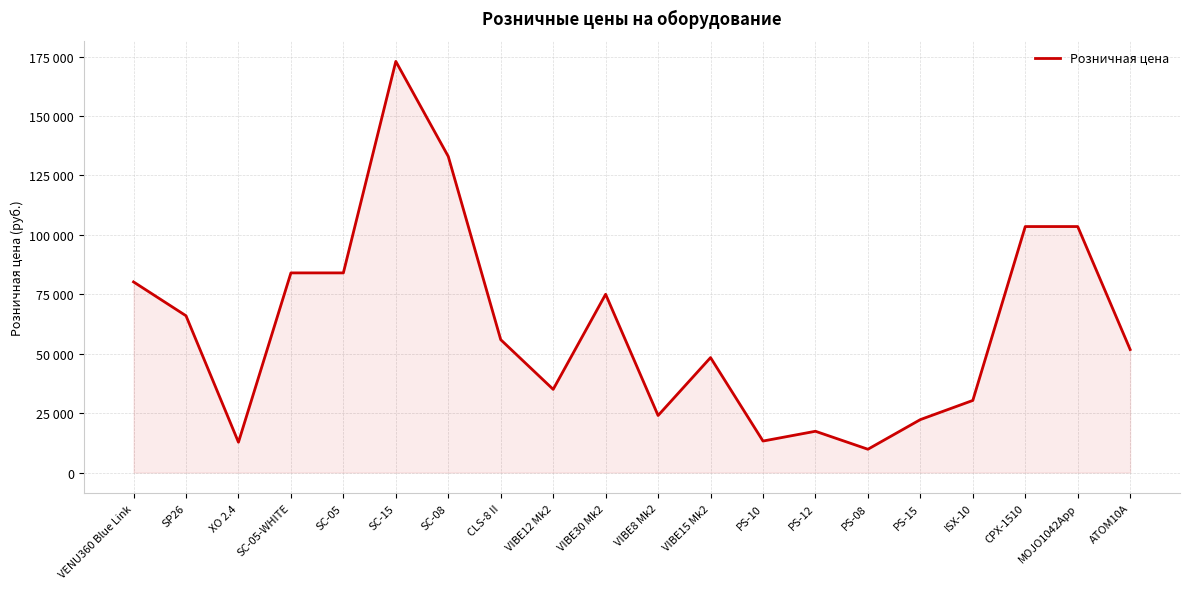

Which label corresponds to the smallest value in the chart?

PS-08